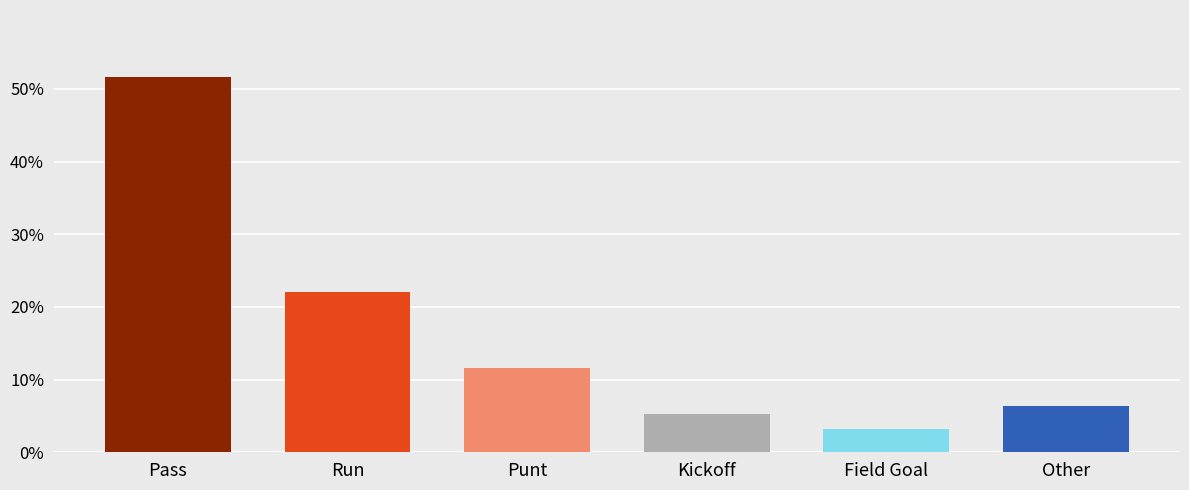

What is the smallest value displayed?

3.2